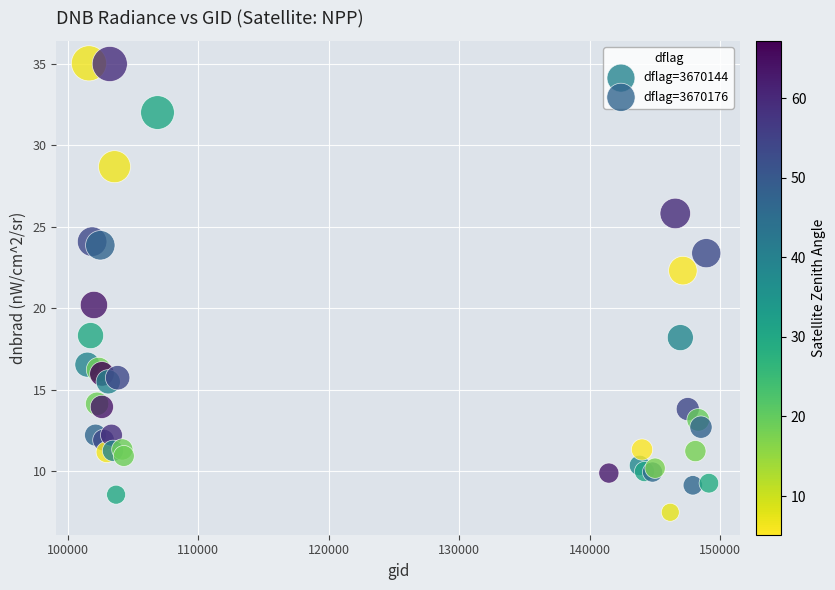

What are all the series names shown in the legend?

dflag=3670144, dflag=3670176